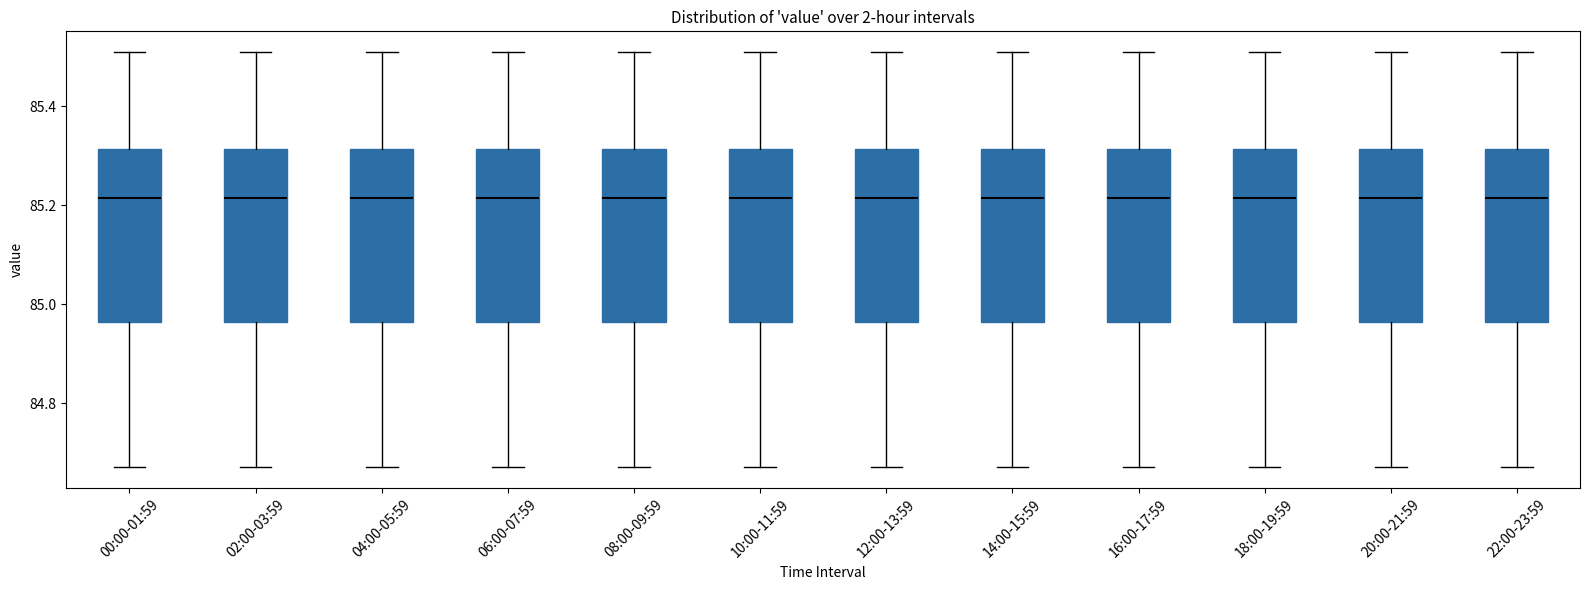

Reading left to right, read every box against the y-axis: the position of its median line, the range the box covers, and the ends of its whiskers. The values are not printed on the chart, so give them approximately, as read against the axis.

00:00-01:59: median 85.22, box 84.96 to 85.32, whiskers 84.68 to 85.52
02:00-03:59: median 85.22, box 84.96 to 85.32, whiskers 84.68 to 85.52
04:00-05:59: median 85.22, box 84.96 to 85.32, whiskers 84.68 to 85.52
06:00-07:59: median 85.22, box 84.96 to 85.32, whiskers 84.68 to 85.52
08:00-09:59: median 85.22, box 84.96 to 85.32, whiskers 84.68 to 85.52
10:00-11:59: median 85.22, box 84.96 to 85.32, whiskers 84.68 to 85.52
12:00-13:59: median 85.22, box 84.96 to 85.32, whiskers 84.68 to 85.52
14:00-15:59: median 85.22, box 84.96 to 85.32, whiskers 84.68 to 85.52
16:00-17:59: median 85.22, box 84.96 to 85.32, whiskers 84.68 to 85.52
18:00-19:59: median 85.22, box 84.96 to 85.32, whiskers 84.68 to 85.52
20:00-21:59: median 85.22, box 84.96 to 85.32, whiskers 84.68 to 85.52
22:00-23:59: median 85.22, box 84.96 to 85.32, whiskers 84.68 to 85.52